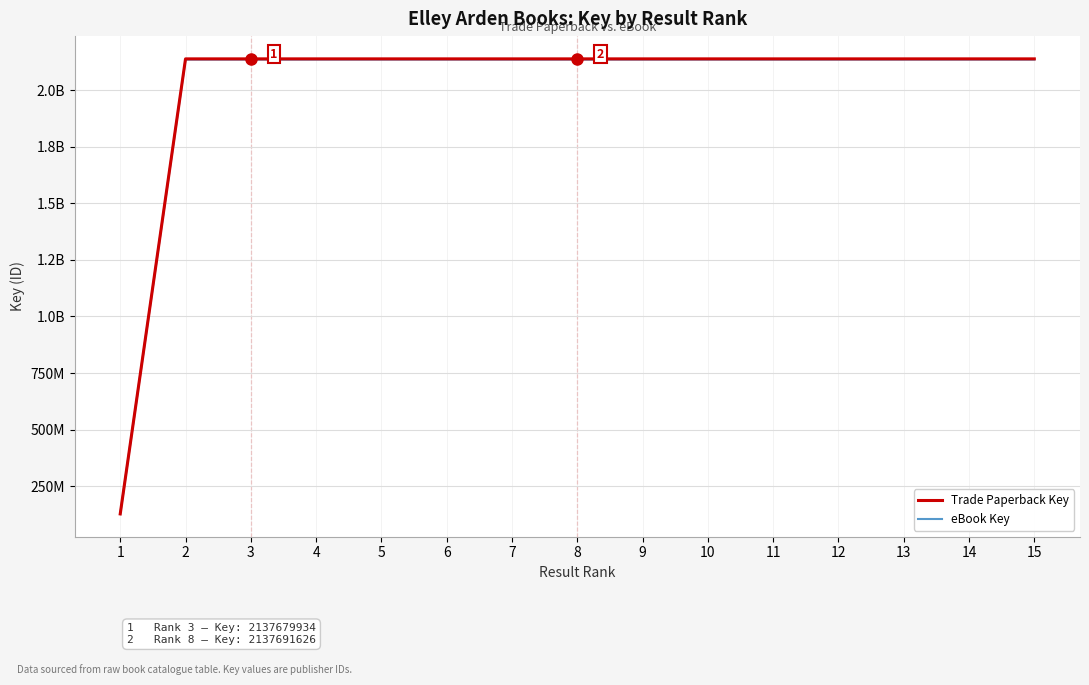

What is the difference between the maximum and second lowest values in the eBook Key series?

48149.7